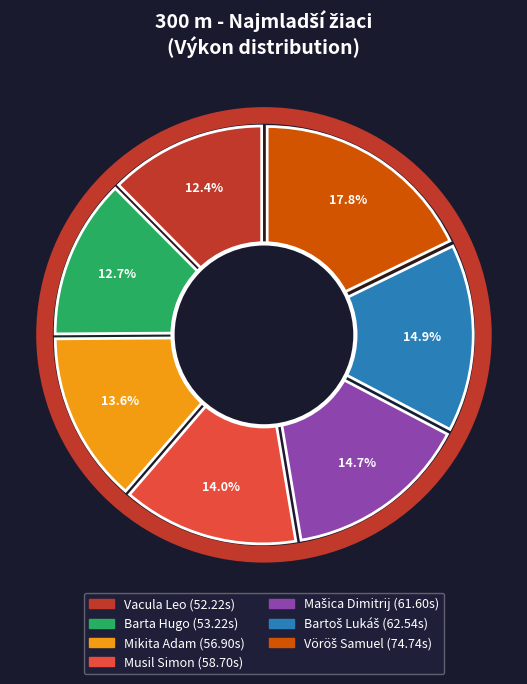

Does Mašica Dimitrij account for over 50% of the chart?

No